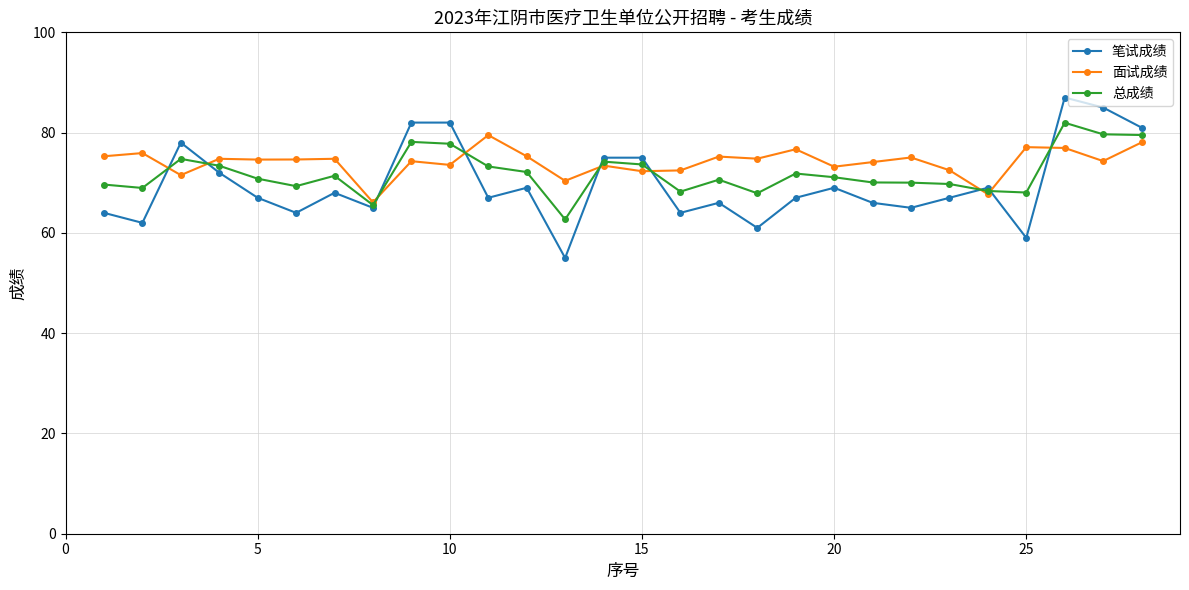

After their last crossing, which series has the higher values: 面试成绩 or 笔试成绩?

笔试成绩